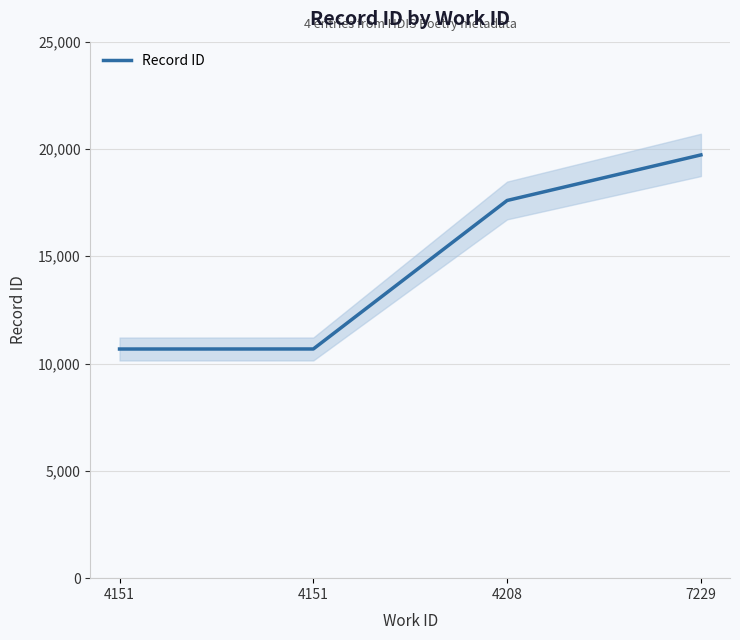

List the labels in order of value, smallest first.

4151, 4151, 4208, 7229